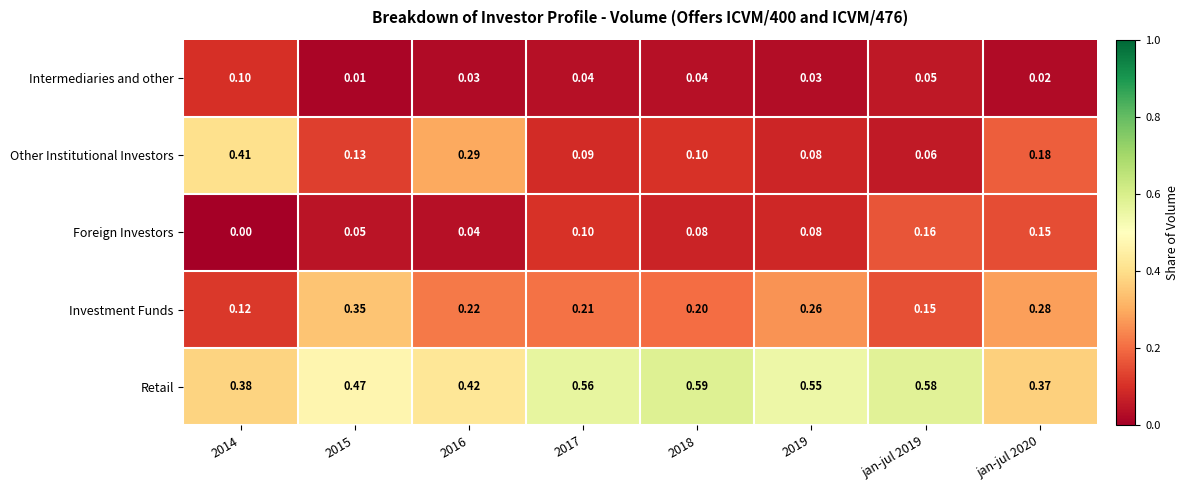

Which series has the widest spread of values?

Other Institutional Investors